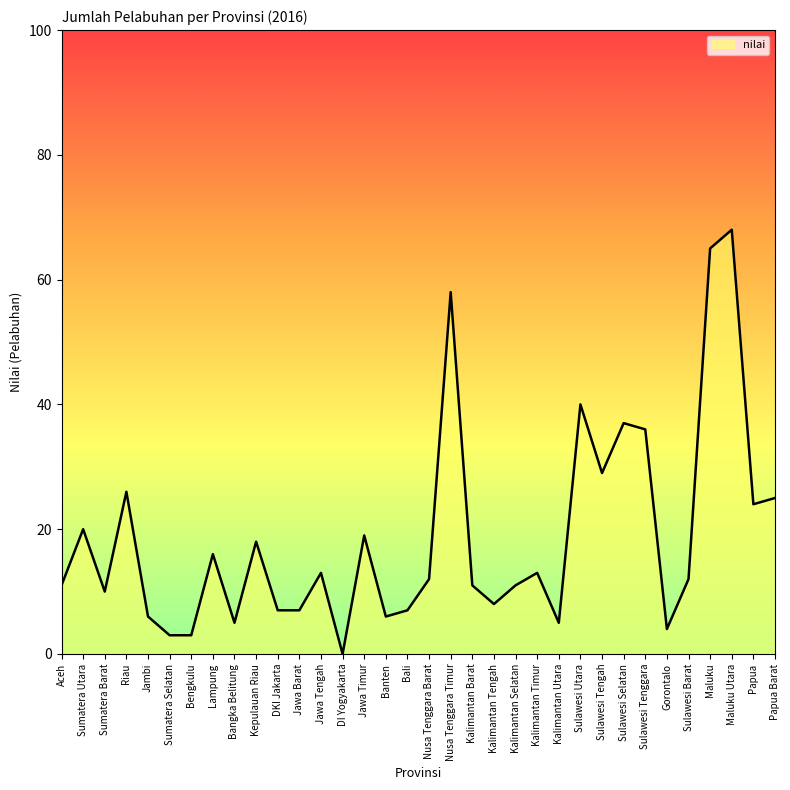

Does the chart display data point markers on the line(s)?

No